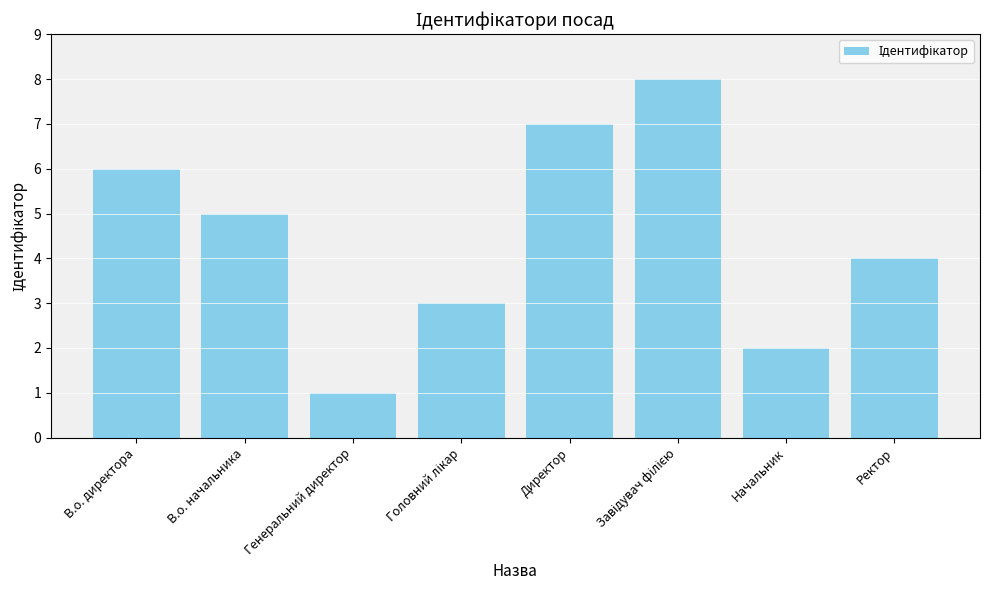

What is the difference between the second highest and minimum values?

6